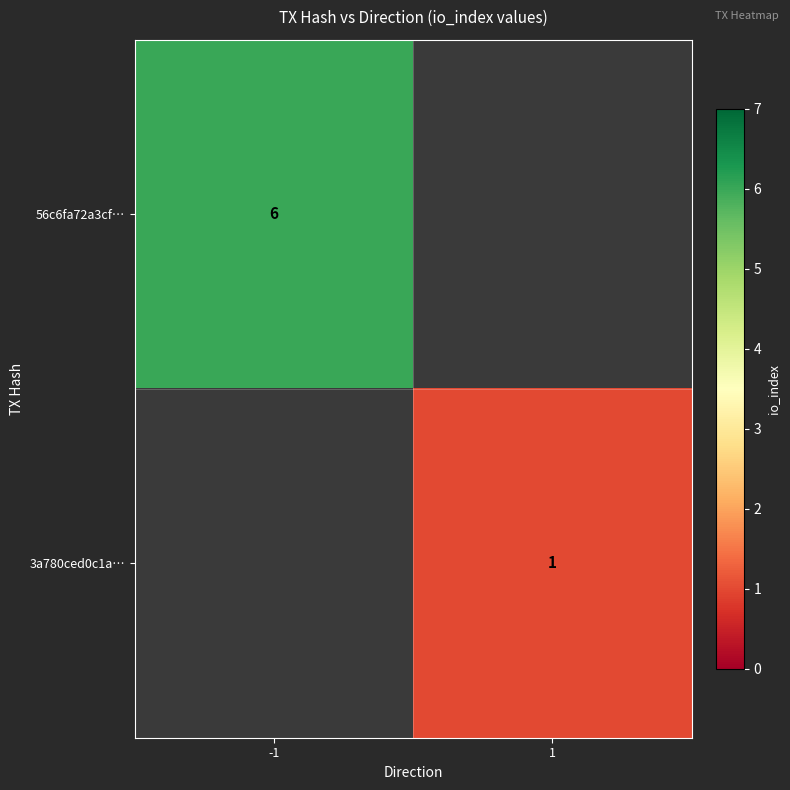

Is it true that 56c6fa72a3cf… equals 6 at -1?

True